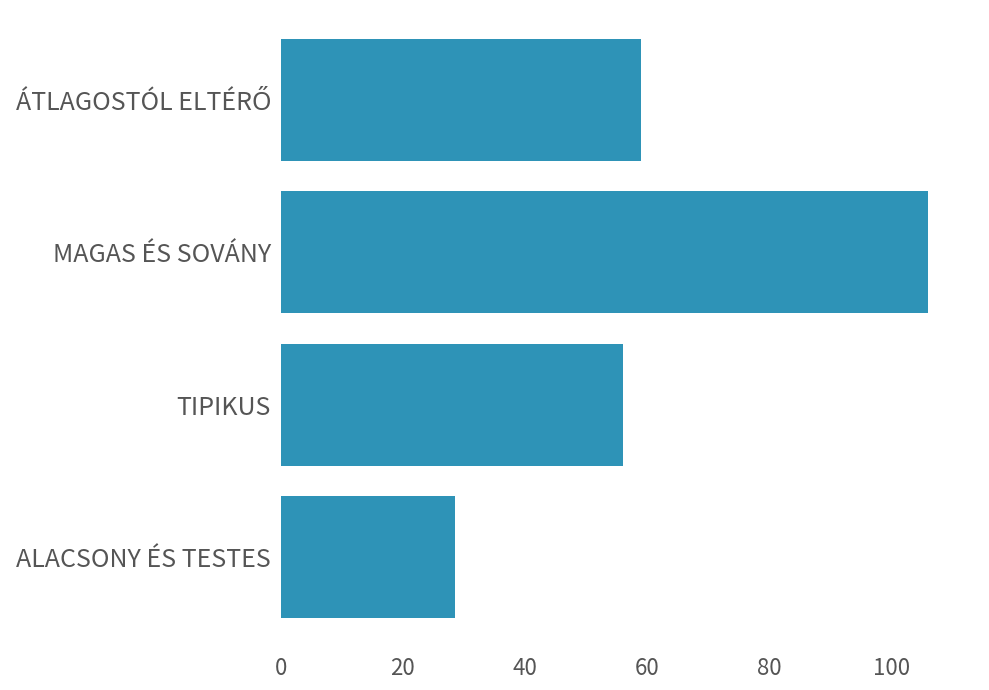

What is the sum of all values?

249.5